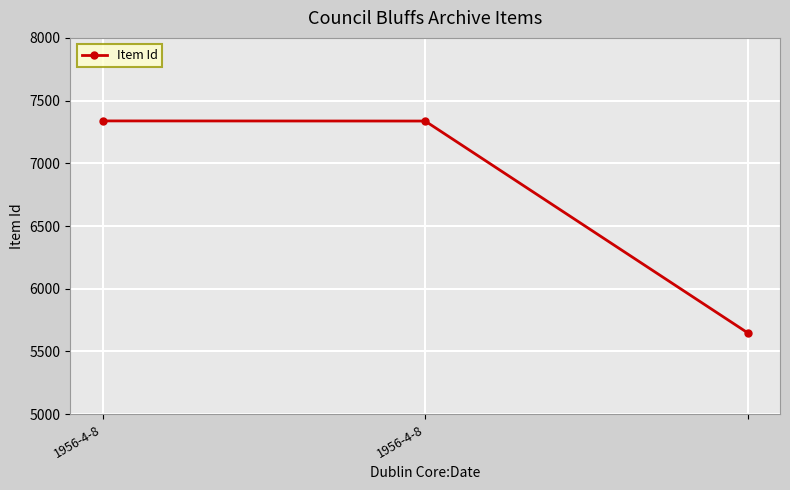

What is the average value?

6774